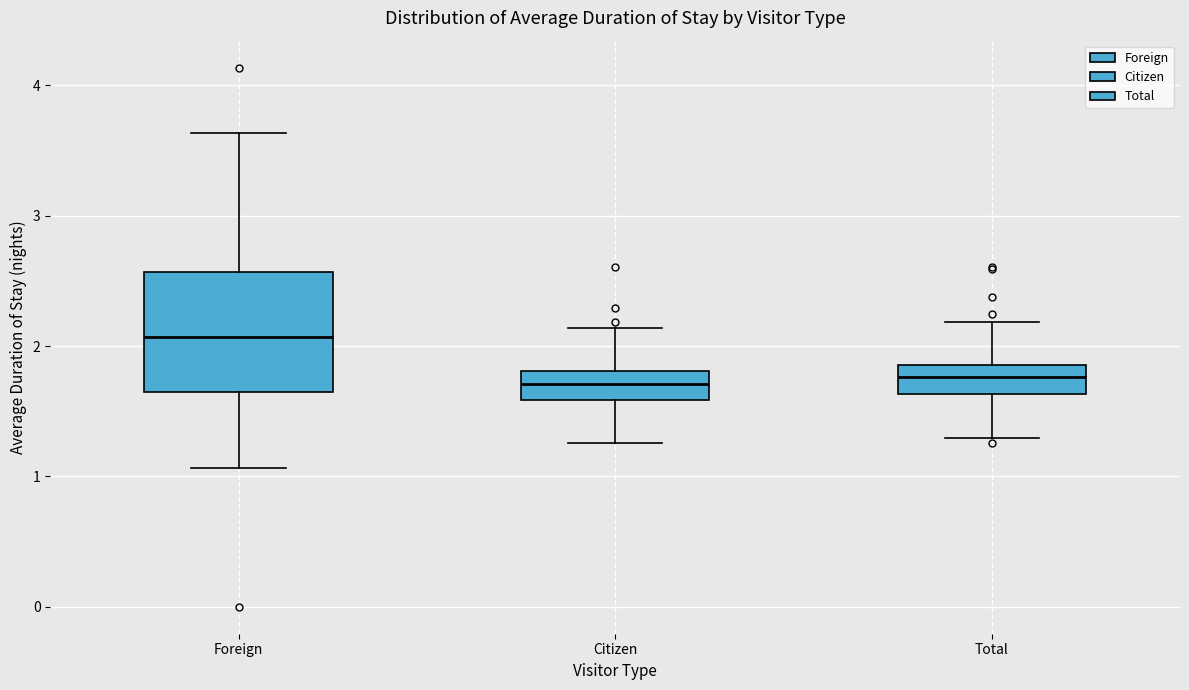

Reading left to right, read every box against the y-axis: the position of its median line, the range the box covers, and the ends of its whiskers. The values are not printed on the chart, so give them approximately, as read against the axis.

Foreign: median 2.1, box 1.6 to 2.6, whiskers 1.1 to 3.6
Citizen: median 1.7, box 1.6 to 1.8, whiskers 1.3 to 2.1
Total: median 1.8, box 1.6 to 1.9, whiskers 1.3 to 2.2